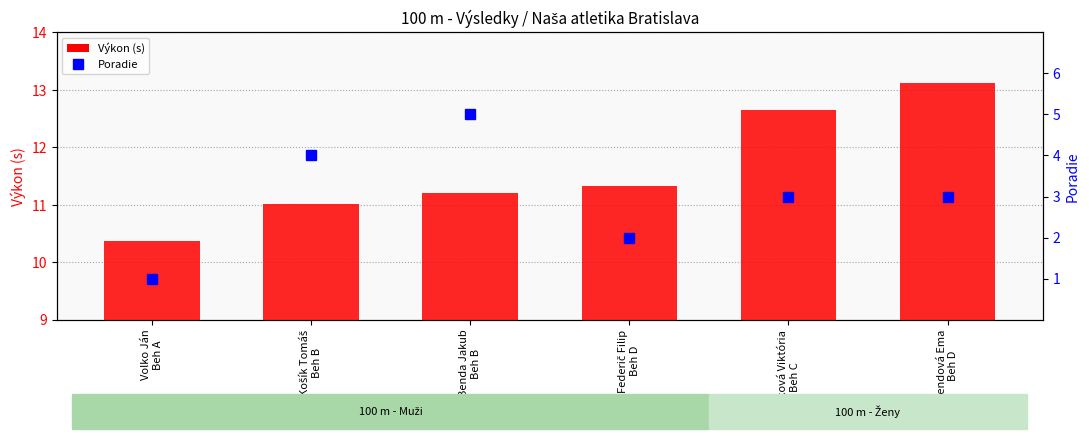

How many series are shown in this chart?

2